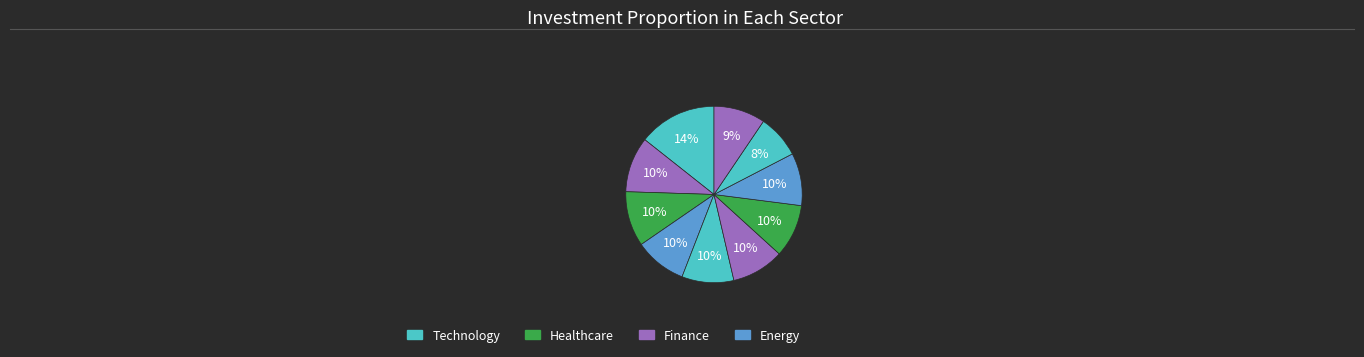

Does any single category account for the majority?

No